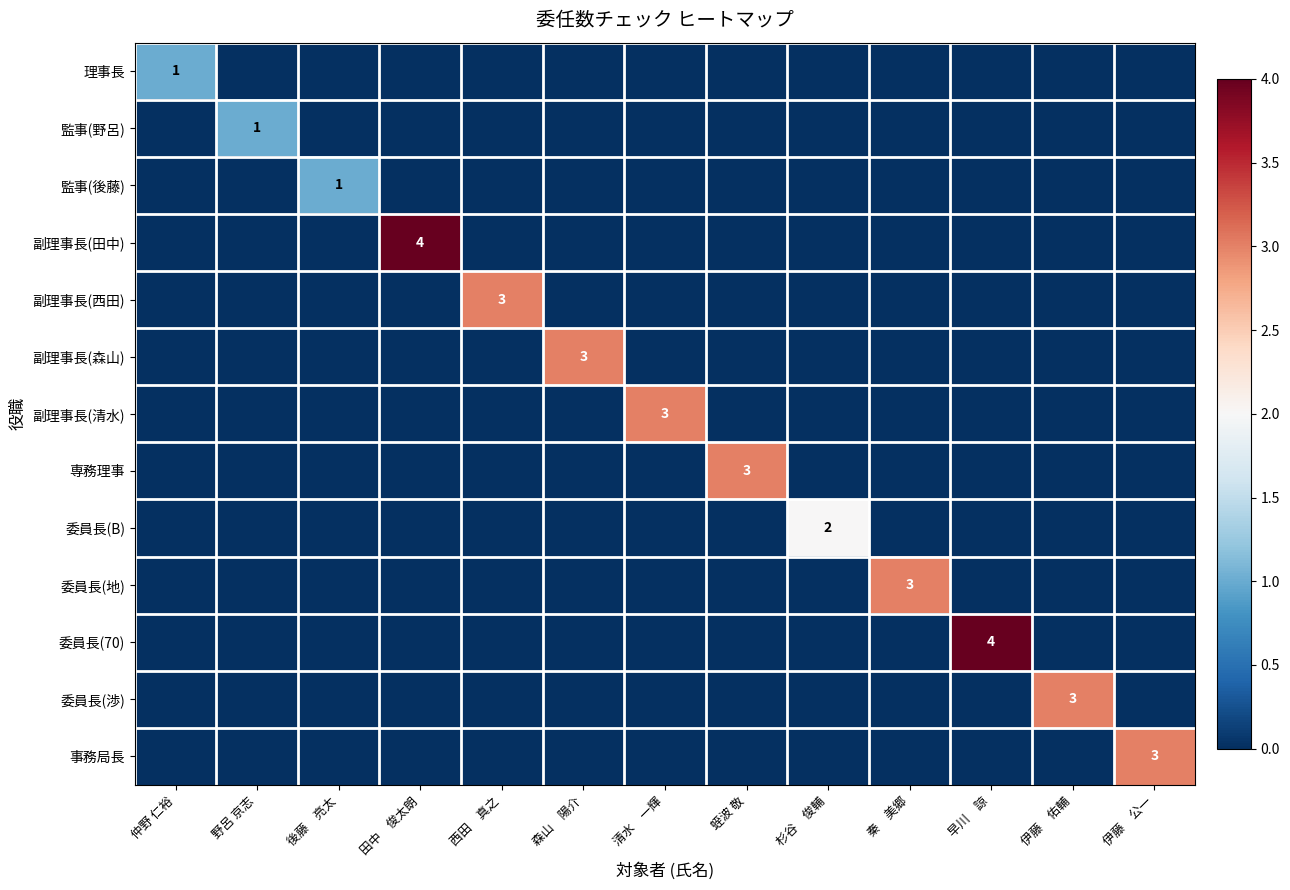

The 監事(野呂) series shows 1 at 野呂 京志. True or false?

True